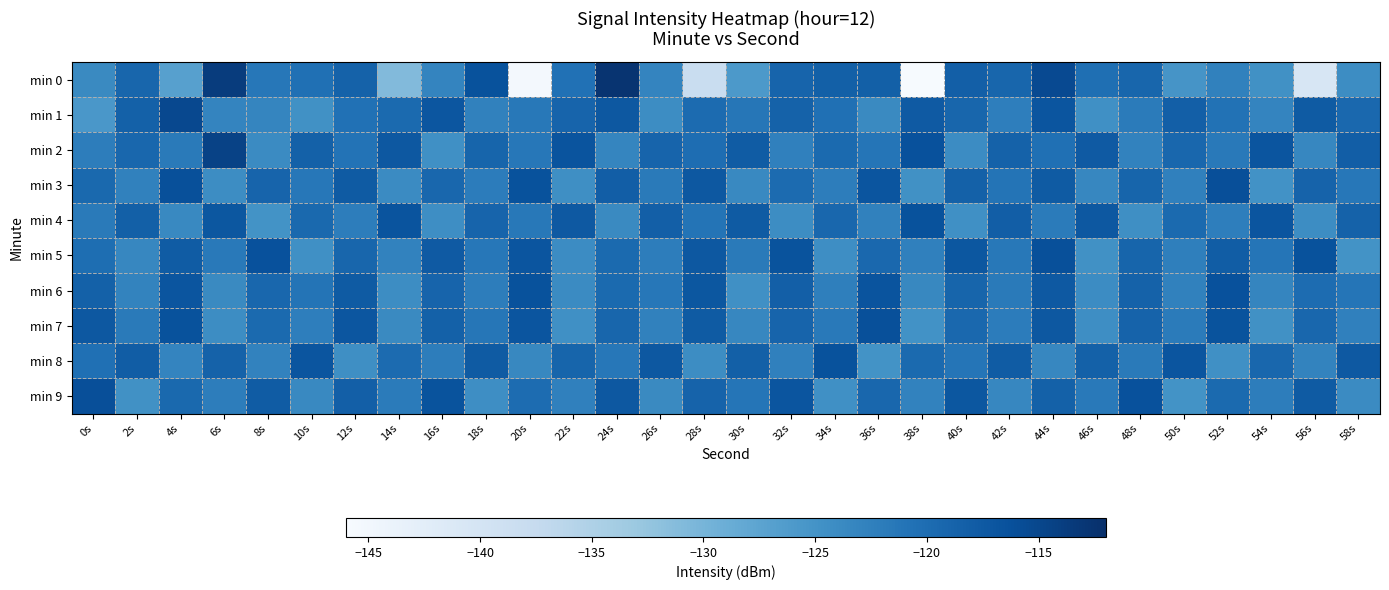

Reading left to right, what are all the values shown in this chart?

min 0: 0s=-123.8	2s=-119.2	4s=-127.0	6s=-113.7	8s=-121.4	10s=-120.4	12s=-118.5	14s=-130.9	16s=-123.0	18s=-116.4	20s=-145.3	22s=-120.6	24s=-112.6	26s=-123.1	28s=-138.1	30s=-125.8	32s=-118.8	34s=-118.3	36s=-118.4	38s=-145.8	40s=-118.1	42s=-119.1	44s=-115.3	46s=-120.3	48s=-119.1	50s=-125.2	52s=-122.7	54s=-124.7	56s=-140.7	58s=-124.1
min 1: 0s=-125.6	2s=-118.5	4s=-115.2	6s=-123.0	8s=-123.3	10s=-124.7	12s=-120.6	14s=-119.6	16s=-116.9	18s=-122.7	20s=-121.5	22s=-118.9	24s=-117.3	26s=-124.1	28s=-119.8	30s=-121.2	32s=-118.6	34s=-120.4	36s=-123.7	38s=-117.5	40s=-119.1	42s=-122.3	44s=-116.8	46s=-124.5	48s=-121.9	50s=-118.2	52s=-120.7	54s=-123.1	56s=-117.6	58s=-119.4
min 2: 0s=-122.1	2s=-119.3	4s=-121.7	6s=-114.5	8s=-123.9	10s=-118.4	12s=-120.8	14s=-117.2	16s=-124.6	18s=-119.0	20s=-121.4	22s=-116.7	24s=-123.2	26s=-118.9	28s=-120.1	30s=-117.8	32s=-122.5	34s=-119.7	36s=-121.1	38s=-116.3	40s=-124.0	42s=-118.6	44s=-120.4	46s=-117.5	48s=-122.8	50s=-119.2	52s=-121.6	54s=-116.9	56s=-123.4	58s=-118.1
min 3: 0s=-119.5	2s=-122.7	4s=-116.2	6s=-124.1	8s=-118.8	10s=-121.3	12s=-117.6	14s=-123.9	16s=-119.2	18s=-122.0	20s=-116.5	22s=-124.4	24s=-118.1	26s=-121.7	28s=-117.3	30s=-123.6	32s=-119.8	34s=-122.2	36s=-116.8	38s=-124.7	40s=-118.4	42s=-121.0	44s=-117.7	46s=-123.3	48s=-119.0	50s=-122.5	52s=-116.1	54s=-124.8	56s=-118.7	58s=-121.4
min 4: 0s=-121.8	2s=-118.3	4s=-123.6	6s=-117.1	8s=-124.9	10s=-119.5	12s=-122.1	14s=-116.7	16s=-124.3	18s=-118.9	20s=-121.5	22s=-117.4	24s=-123.8	26s=-118.2	28s=-121.0	30s=-117.7	32s=-124.1	34s=-119.3	36s=-122.7	38s=-116.4	40s=-124.6	42s=-118.1	44s=-121.9	46s=-117.2	48s=-124.4	50s=-119.7	52s=-122.3	54s=-116.8	56s=-124.2	58s=-118.6
min 5: 0s=-120.2	2s=-123.4	4s=-117.8	6s=-121.6	8s=-116.3	10s=-124.5	12s=-119.1	14s=-122.8	16s=-117.5	18s=-121.3	20s=-116.9	22s=-124.0	24s=-119.7	26s=-122.1	28s=-117.2	30s=-121.8	32s=-116.6	34s=-124.3	36s=-119.4	38s=-122.6	40s=-117.1	42s=-121.5	44s=-116.2	46s=-124.7	48s=-119.0	50s=-122.4	52s=-117.9	54s=-121.1	56s=-116.5	58s=-124.9
min 6: 0s=-118.5	2s=-122.9	4s=-116.8	6s=-123.7	8s=-119.3	10s=-121.0	12s=-117.6	14s=-124.2	16s=-118.8	18s=-122.1	20s=-116.4	22s=-123.9	24s=-119.6	26s=-121.3	28s=-117.1	30s=-124.6	32s=-118.2	34s=-122.4	36s=-116.7	38s=-123.5	40s=-119.0	42s=-121.7	44s=-117.4	46s=-124.0	48s=-118.6	50s=-122.7	52s=-116.3	54s=-123.2	56s=-119.9	58s=-121.1
min 7: 0s=-117.3	2s=-121.8	4s=-116.5	6s=-124.1	8s=-119.7	10s=-122.3	12s=-117.0	14s=-123.8	16s=-118.4	18s=-121.2	20s=-116.8	22s=-124.5	24s=-119.1	26s=-122.7	28s=-117.6	30s=-123.4	32s=-118.9	34s=-121.6	36s=-116.2	38s=-124.8	40s=-119.4	42s=-122.0	44s=-117.3	46s=-124.3	48s=-118.7	50s=-121.9	52s=-116.6	54s=-124.7	56s=-119.2	58s=-122.5
min 8: 0s=-120.5	2s=-117.9	4s=-123.1	6s=-118.6	8s=-122.8	10s=-116.9	12s=-124.4	14s=-119.8	16s=-122.2	18s=-117.7	20s=-123.5	22s=-119.0	24s=-121.4	26s=-117.2	28s=-124.1	30s=-118.3	32s=-122.6	34s=-116.4	36s=-124.9	38s=-119.7	40s=-121.1	42s=-117.8	44s=-123.3	46s=-118.5	48s=-121.7	50s=-116.8	52s=-124.6	54s=-119.3	56s=-122.9	58s=-117.4
min 9: 0s=-116.1	2s=-124.7	4s=-119.5	6s=-122.1	8s=-117.8	10s=-123.6	12s=-118.2	14s=-121.9	16s=-116.6	18s=-124.3	20s=-119.9	22s=-122.5	24s=-117.3	26s=-123.8	28s=-118.7	30s=-121.1	32s=-116.9	34s=-124.5	36s=-119.2	38s=-122.8	40s=-117.1	42s=-123.4	44s=-118.4	46s=-121.6	48s=-116.3	50s=-124.9	52s=-119.6	54s=-122.2	56s=-117.7	58s=-123.9